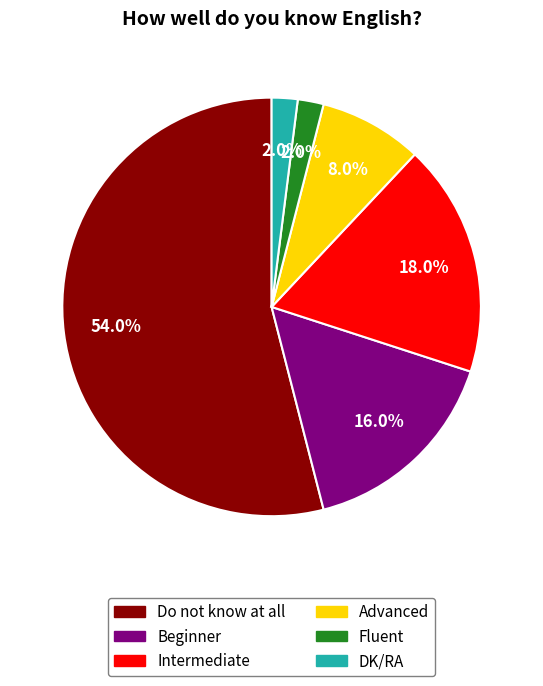

Which slice is the largest?

Do not know at all